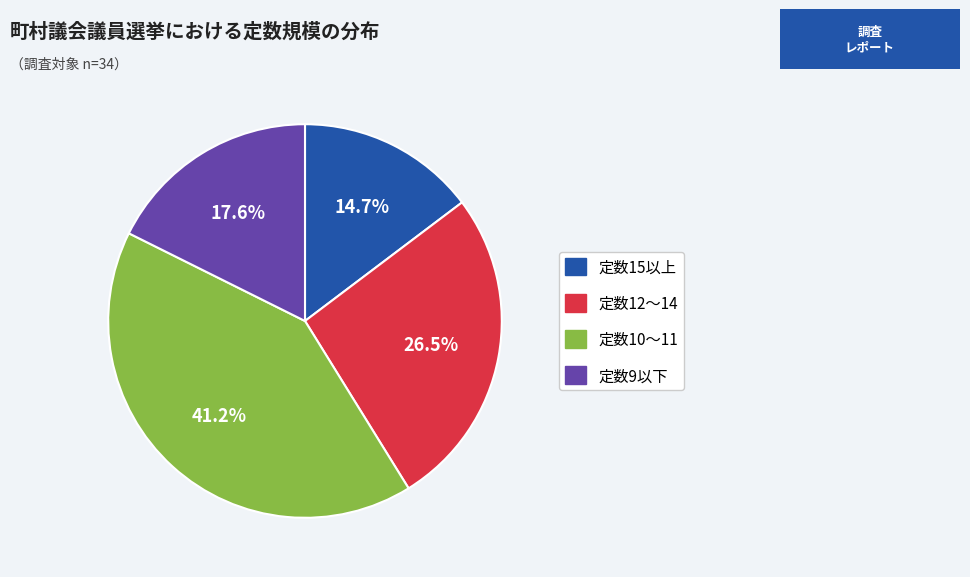

How many slices are in this pie chart?

4